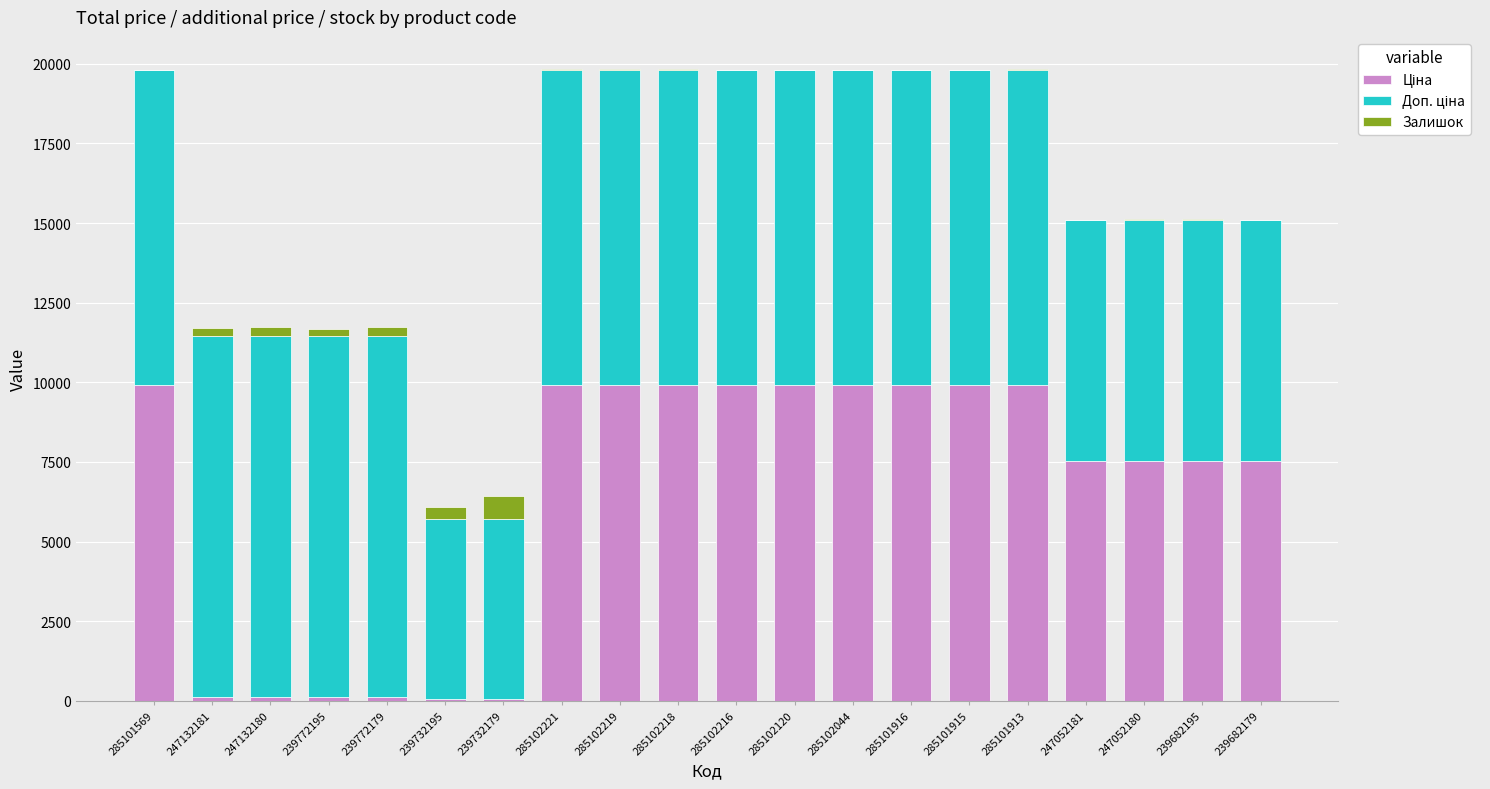

What is the total value across all series at 285102216?

19817.0